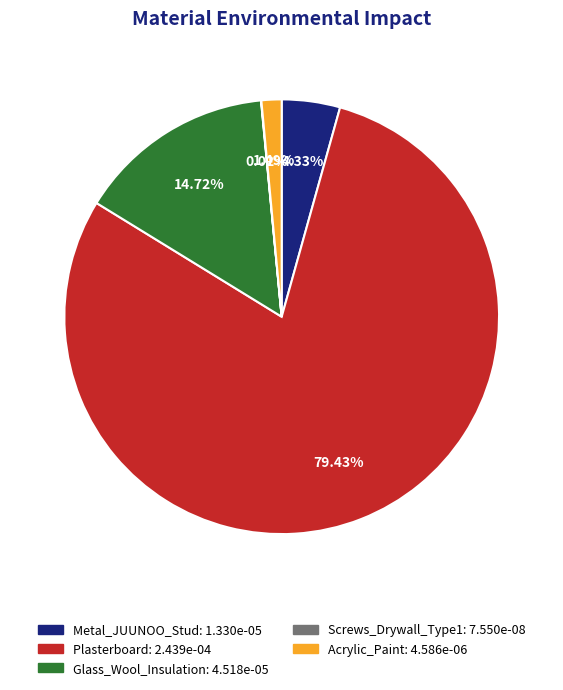

Between Plasterboard and Metal_JUUNOO_Stud, which is larger?

Plasterboard